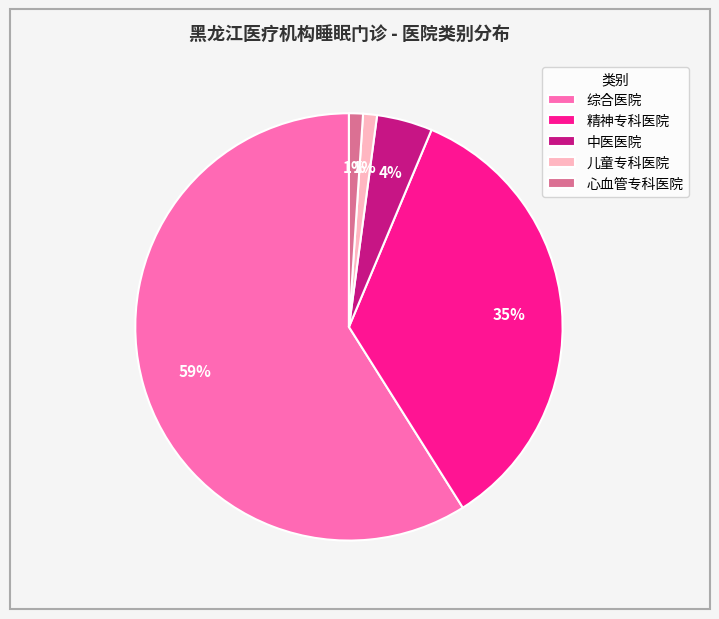

Does any single category account for the majority?

Yes